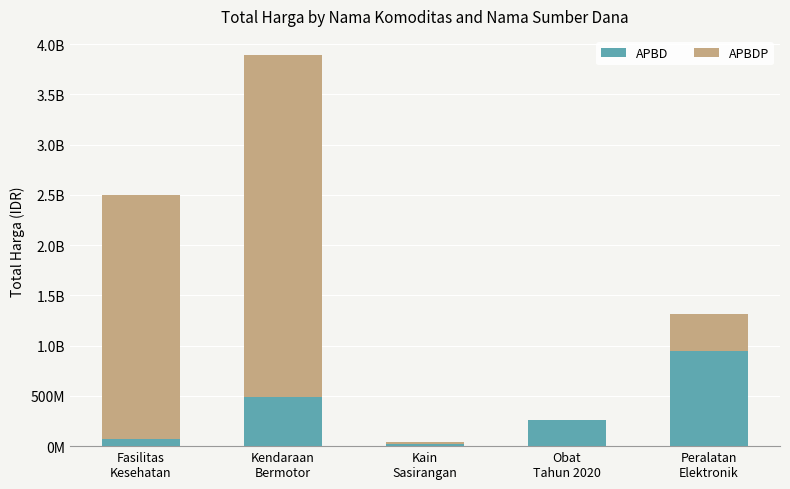

What is the difference between the second highest and minimum values in the APBDP series?

2431513955